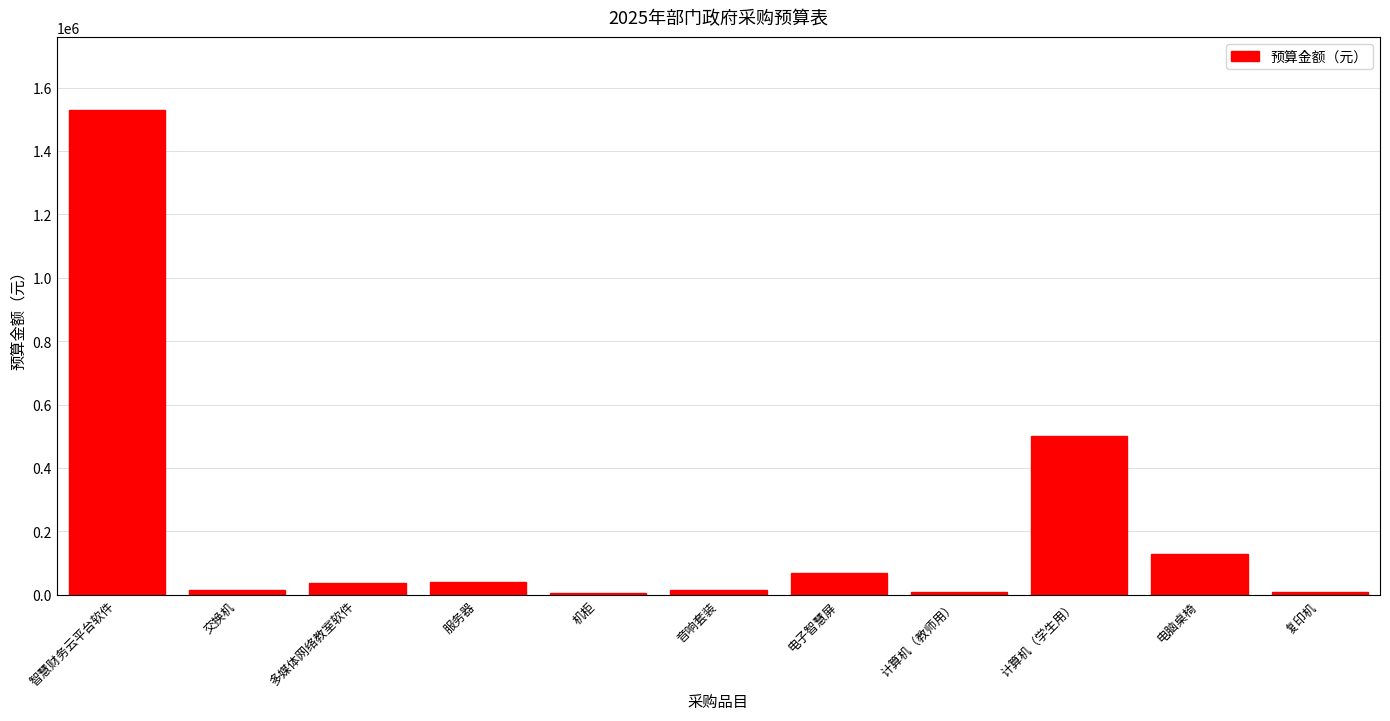

What is the sum of the values at 服务器 and 电子智慧屏?

110000